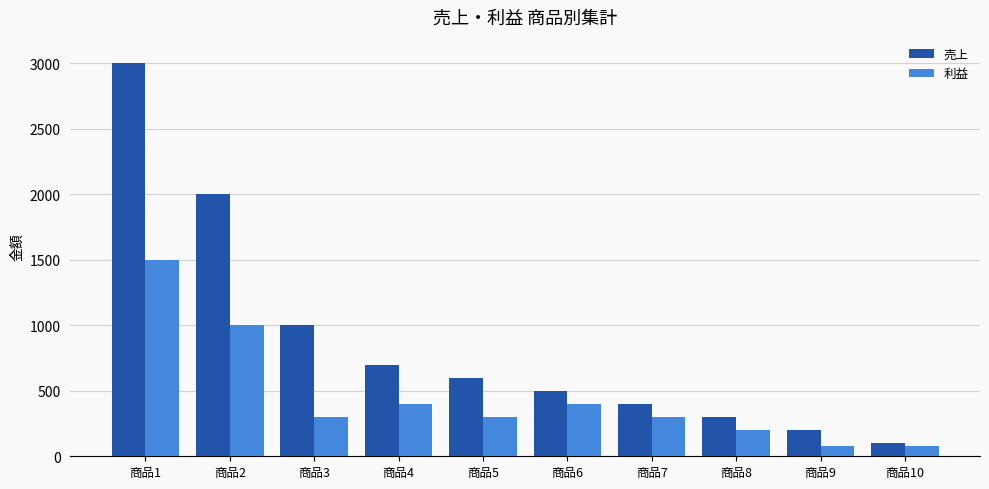

Reading right to left, transcribe all the data shown in this chart.

売上: 100	200	300	400	500	600	700	1000	2000	3000
利益: 80	80	200	300	400	300	400	300	1000	1500